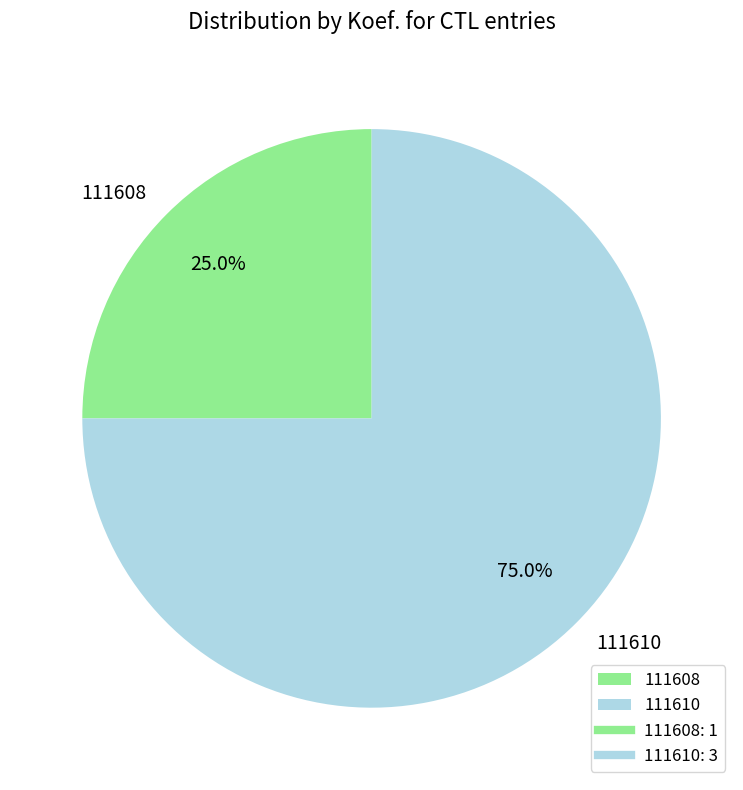

The 111610 slice represents 61% of the pie. True or false?

False